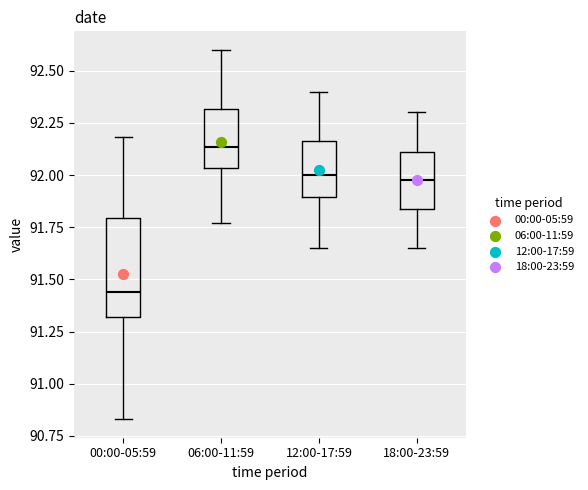

Reading left to right, transcribe this box plot: for each box, give where its median line is, the range the box spans, and where its two whiskers end, as read against the y-axis. The values are not printed on the chart, so give them approximately, as read against the axis.

00:00-05:59: median 91.45, box 91.30 to 91.80, whiskers 90.85 to 92.20
06:00-11:59: median 92.15, box 92.05 to 92.30, whiskers 91.75 to 92.60
12:00-17:59: median 92.00, box 91.90 to 92.15, whiskers 91.65 to 92.40
18:00-23:59: median 92.00, box 91.85 to 92.10, whiskers 91.65 to 92.30